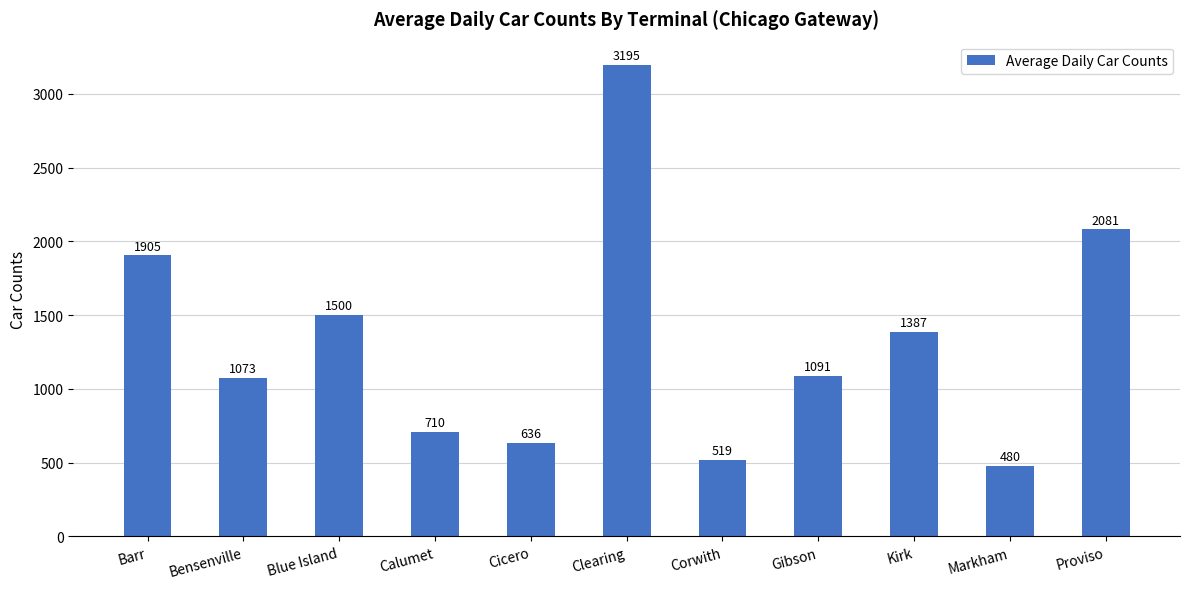

Where does the data first go above 1091?

Barr